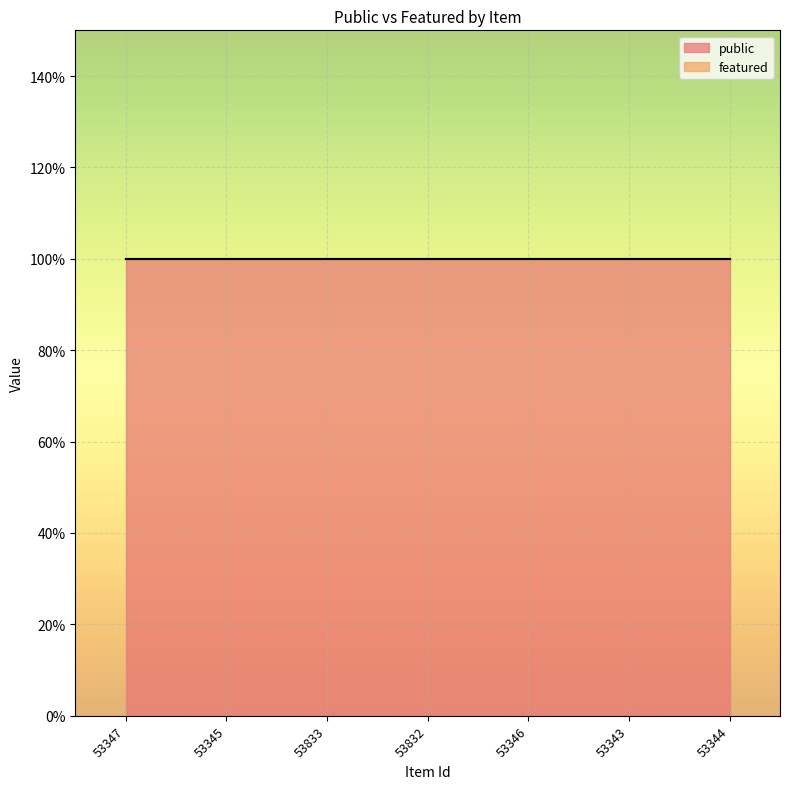

Reading right to left, transcribe all the data shown in this chart.

public: 53344=1	53343=1	53346=1	53832=1	53833=1	53345=1	53347=1
featured: 53344=0	53343=0	53346=0	53832=0	53833=0	53345=0	53347=0